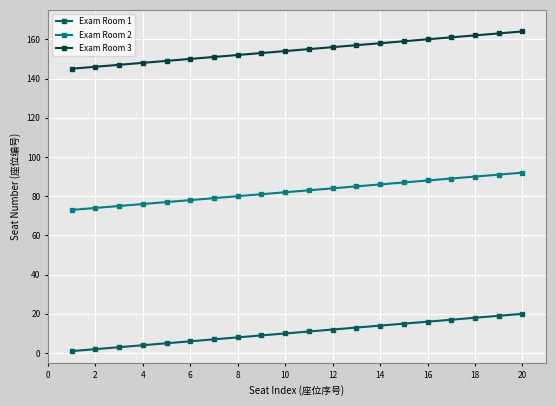

List the series in order of their peak value, highest first.

Exam Room 3, Exam Room 2, Exam Room 1